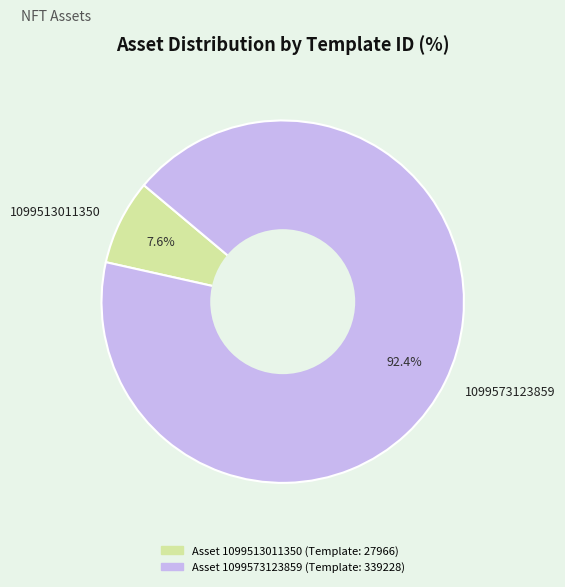

Rank the categories by value from highest to lowest.

1099573123859, 1099513011350